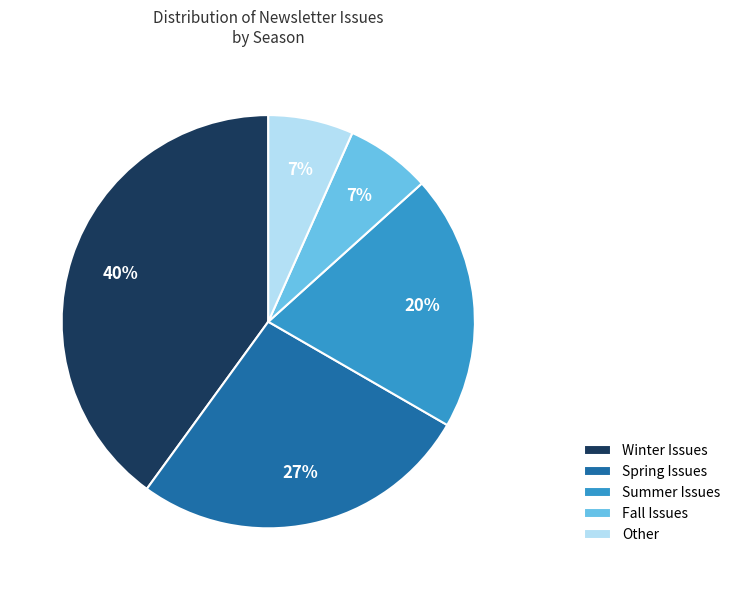

Is the sum of Spring Issues and Fall Issues greater than half?

No